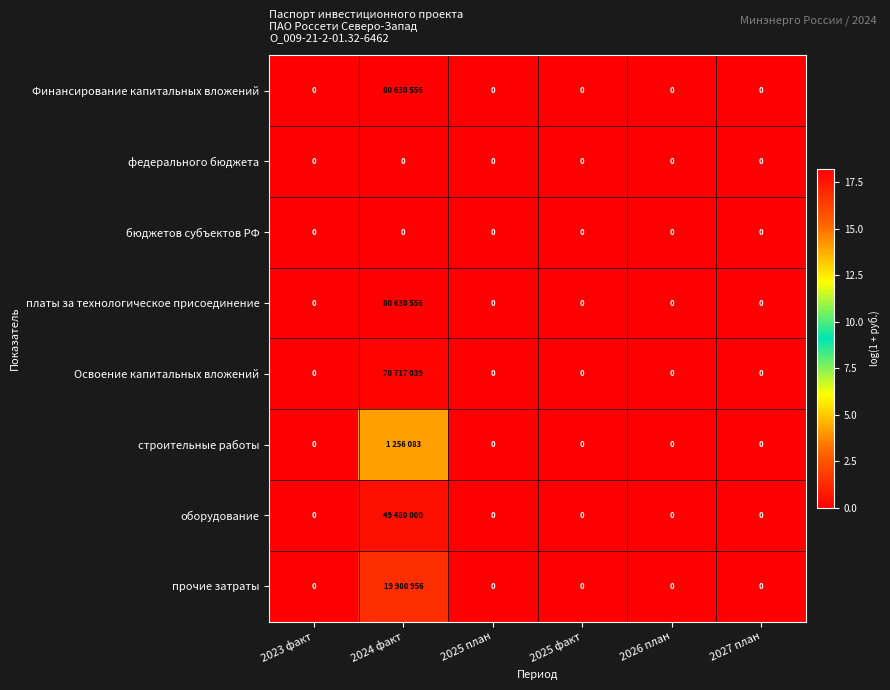

At how many categories does at least one series exceed 17?

1